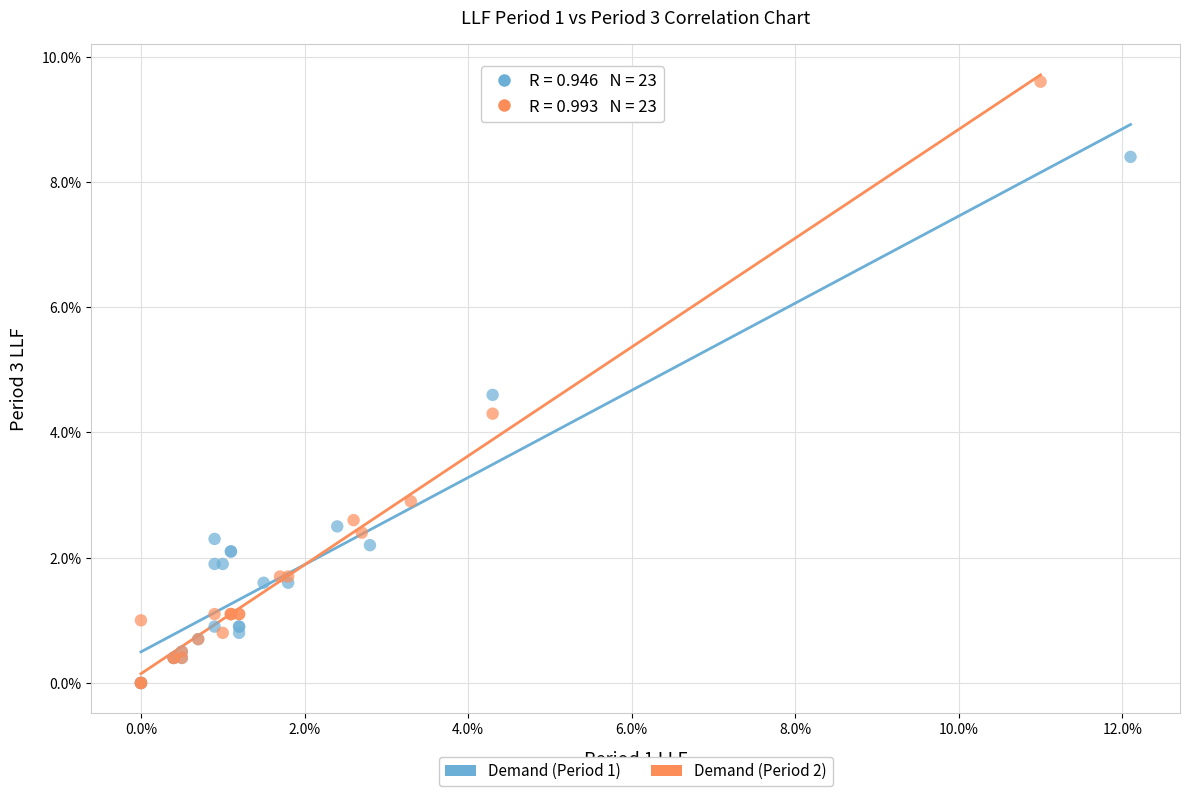

What are all the series names shown in the legend?

Demand (Period 1), Demand (Period 2)